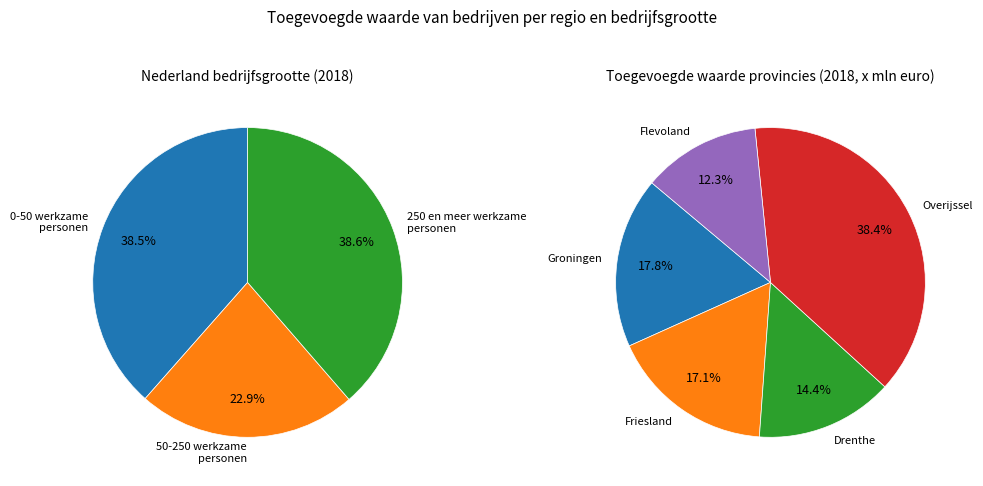

What is the change in value from Drenthe to Flevoland 2018?

-893